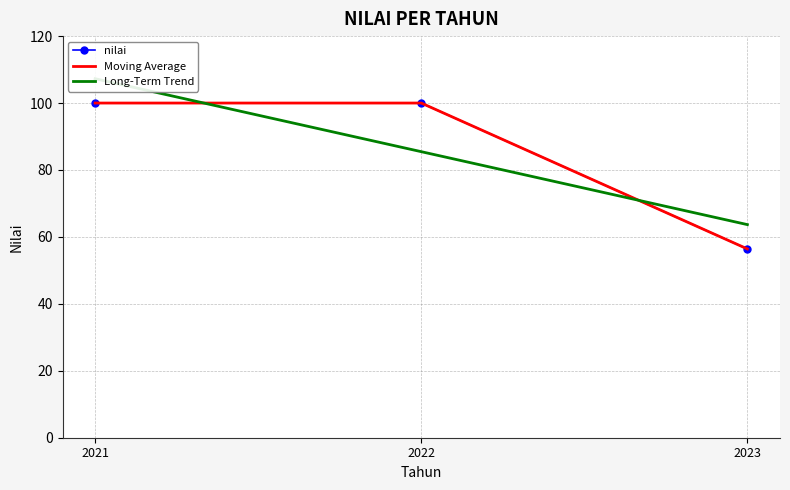

What is the spread (max minus min) of values at 2023?

7.3